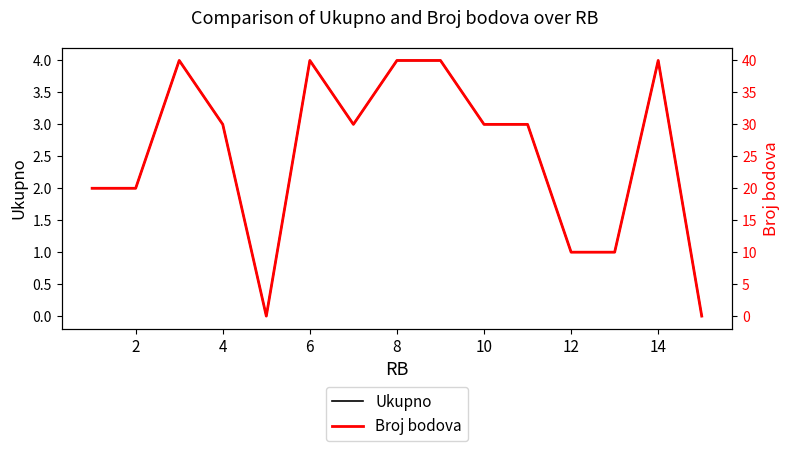

Is it true that Ukupno equals 3 at 4?

True